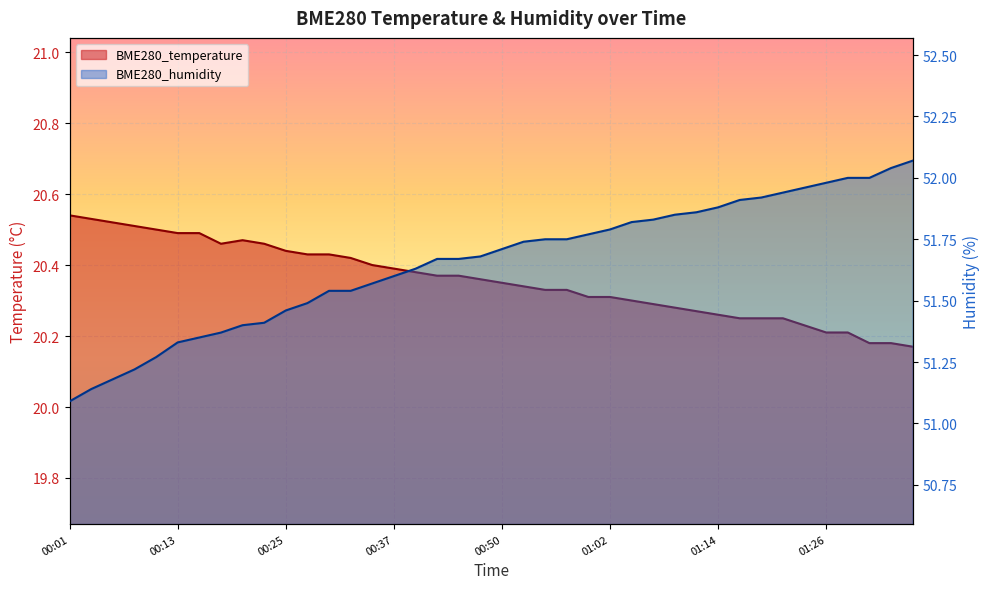

What is the smallest value displayed?

20.2